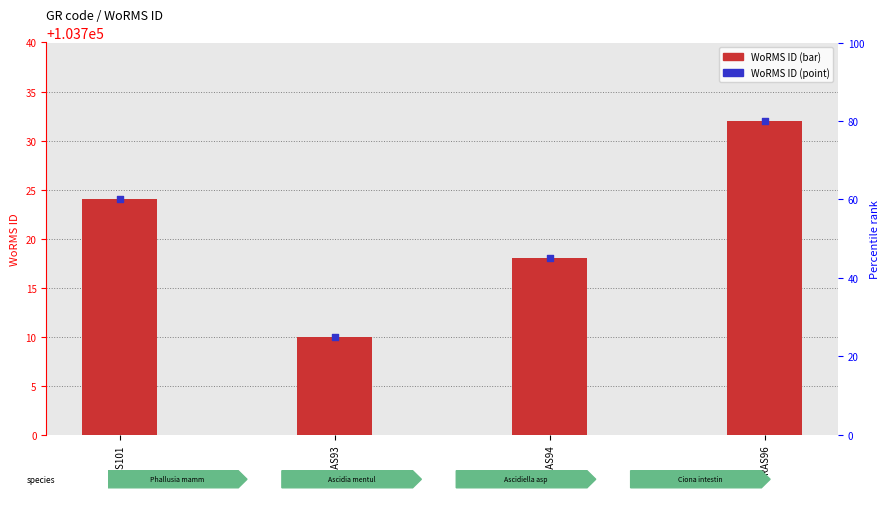

Which series reaches the maximum Y coordinate?

WoRMS ID (bar)